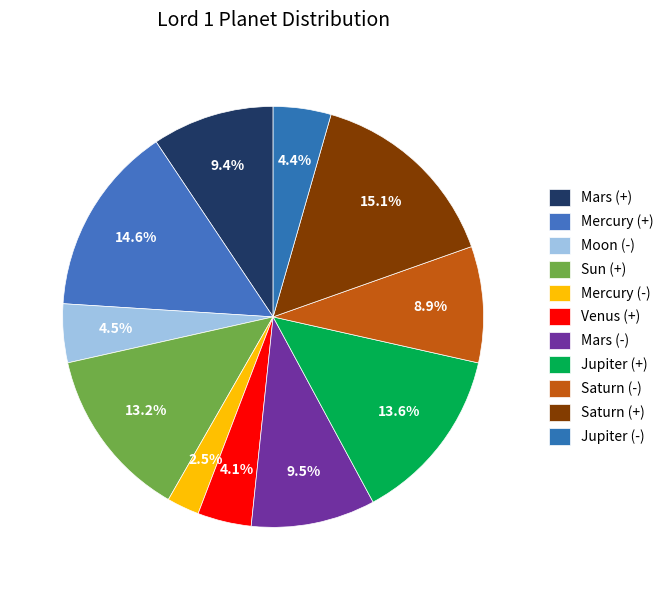

To the nearest percent, what portion does Saturn (-) represent?

9%